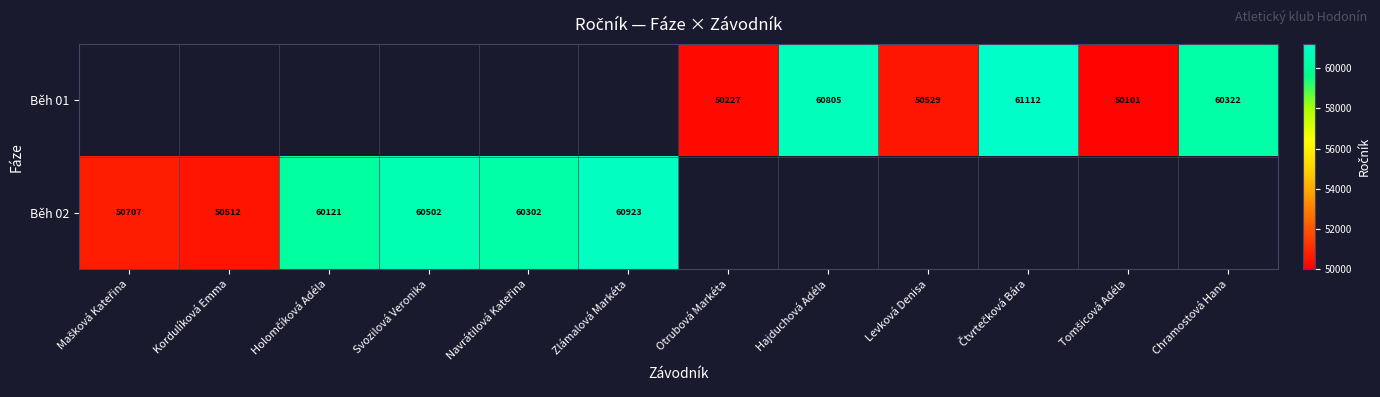

The Běh 02 series shows 100372.0 at Zlámalová Markéta. True or false?

False